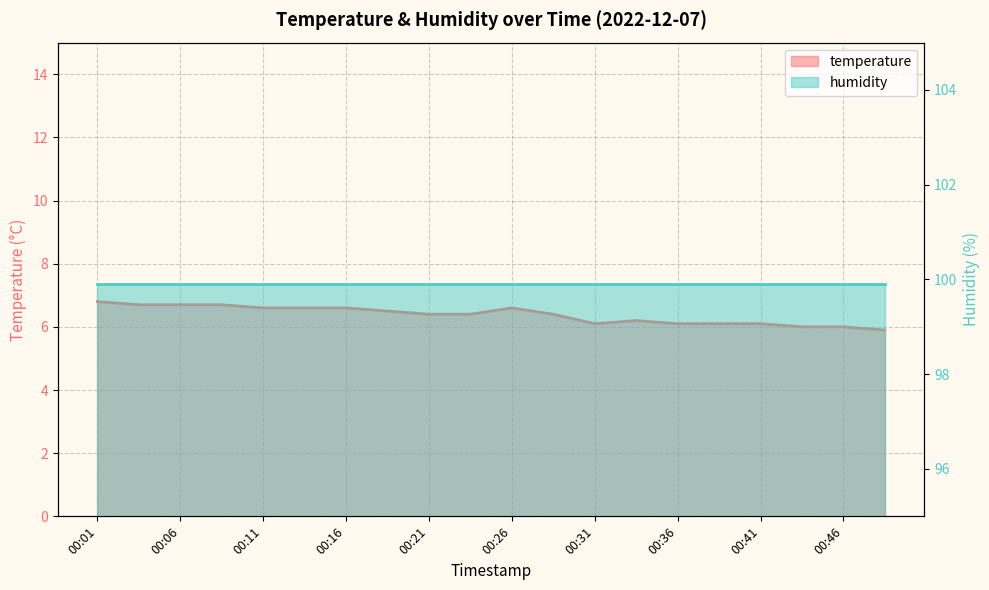

At which category does the data reach its first local peak?

00:26